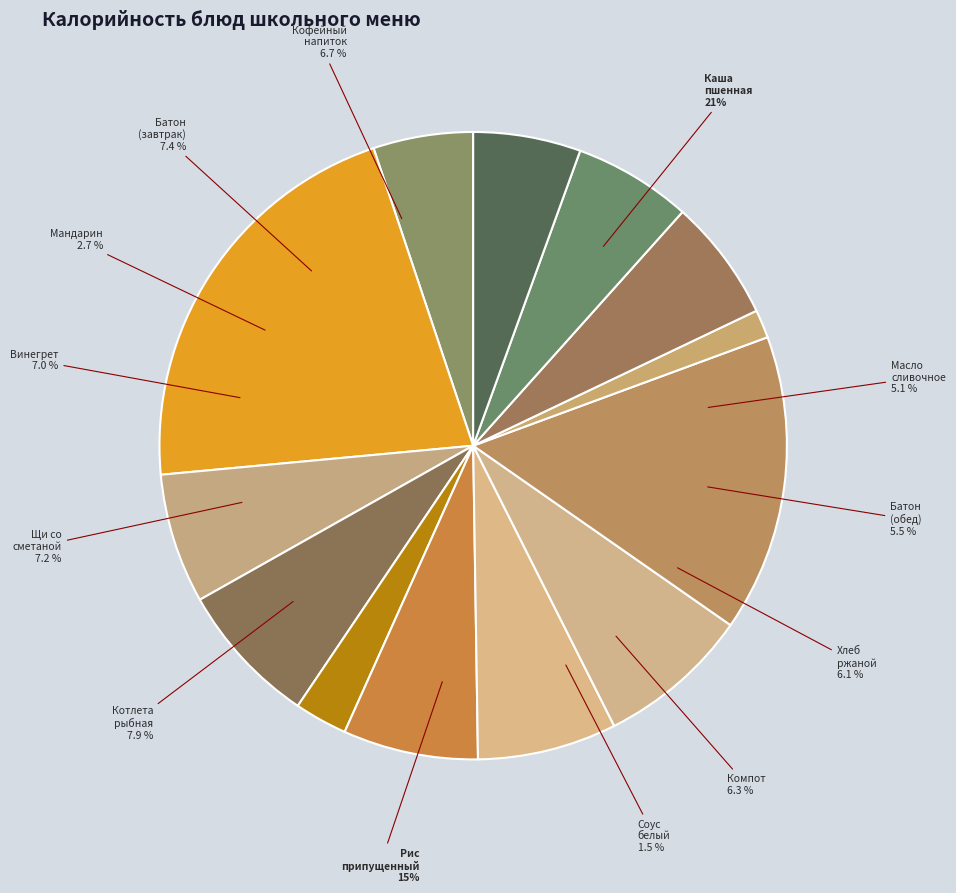

To the nearest percent, what is the difference between the Мандарин and Кофейный напиток с молоком slice percentages?

4%